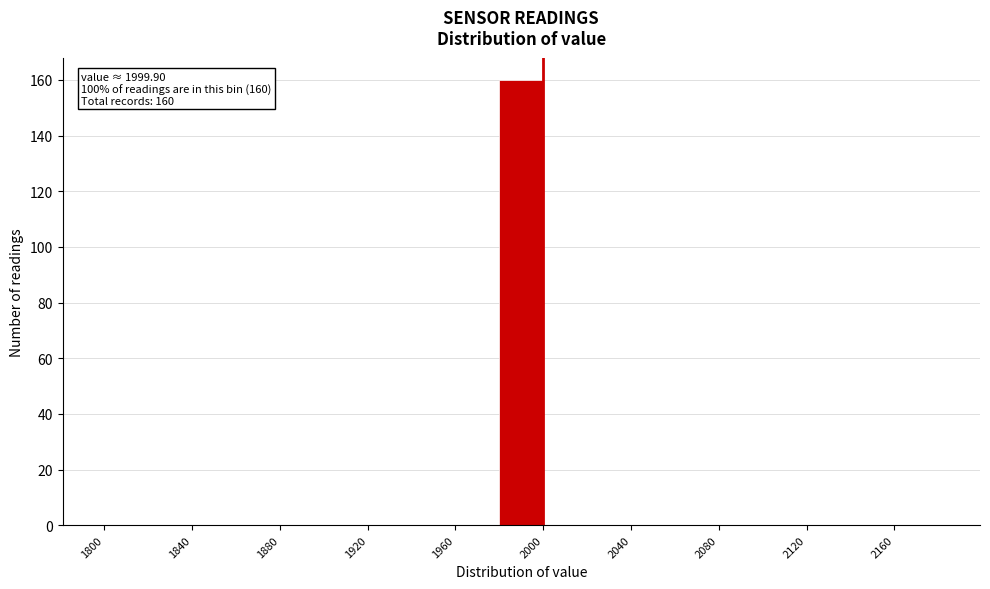

Over which range of the x-axis is the bar tallest?

1980 to 2000